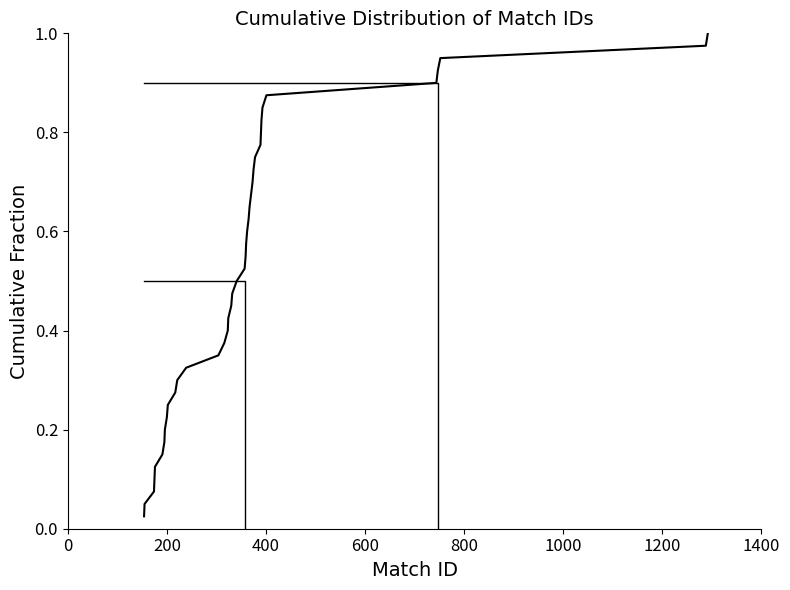

Reading left to right, extract all data points from this chart.

0.0	0.1	0.1	0.1	0.1	0.1	0.2	0.2	0.2	0.2	0.3	0.3	0.3	0.3	0.4	0.4	0.4	0.5	0.5	0.5	0.5	0.6	0.6	0.6	0.6	0.7	0.7	0.7	0.7	0.8	0.8	0.8	0.8	0.8	0.9	0.9	0.9	0.9	1.0	1.0